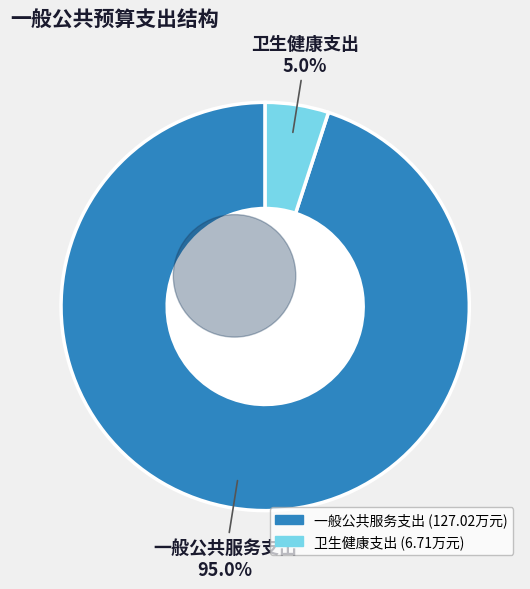

Does any single category account for the majority?

Yes